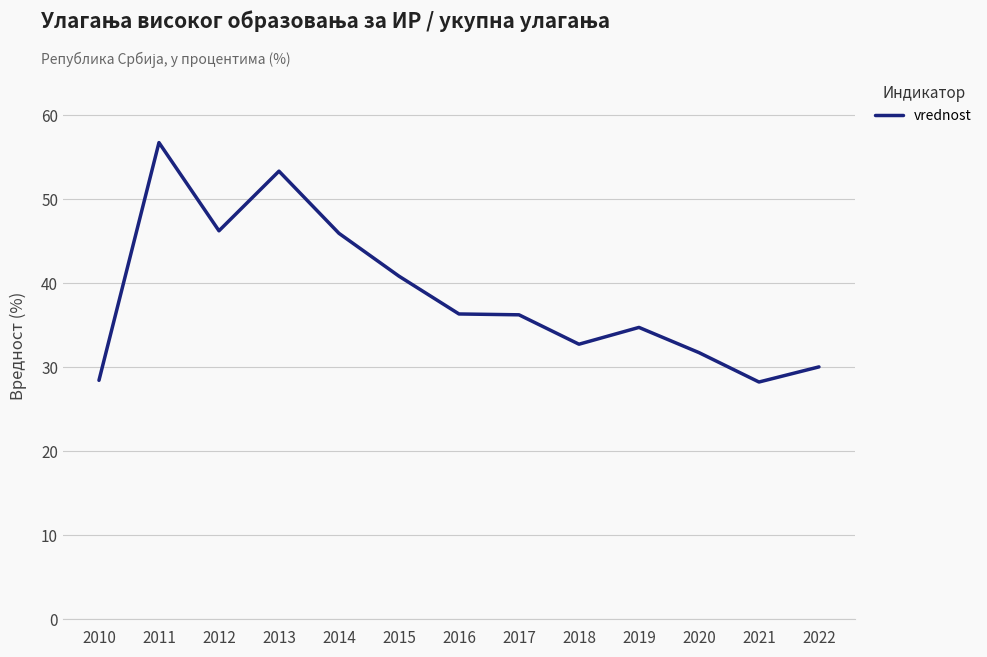

What is the minimum value shown in the chart?

28.2